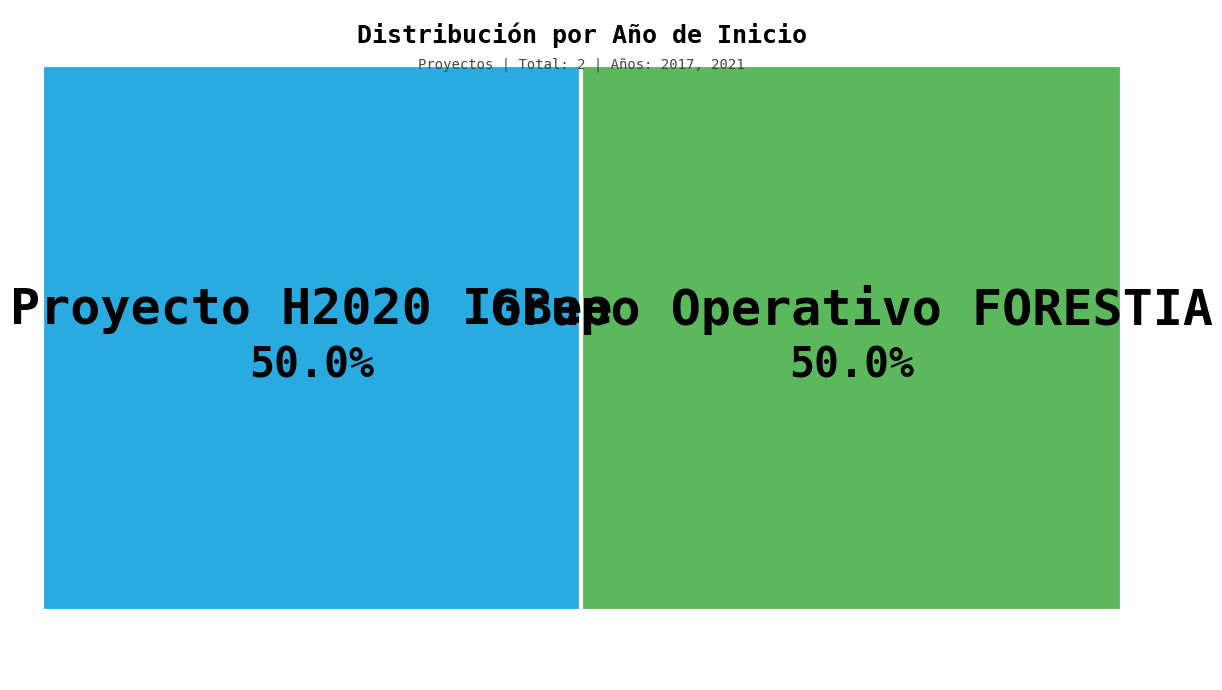

How many slices are in this pie chart?

2